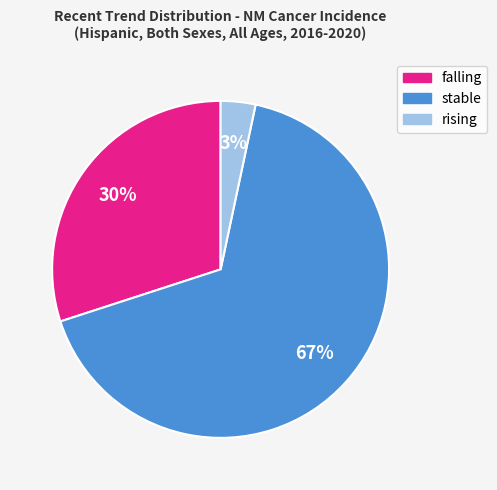

To the nearest percent, what portion does stable represent?

67%